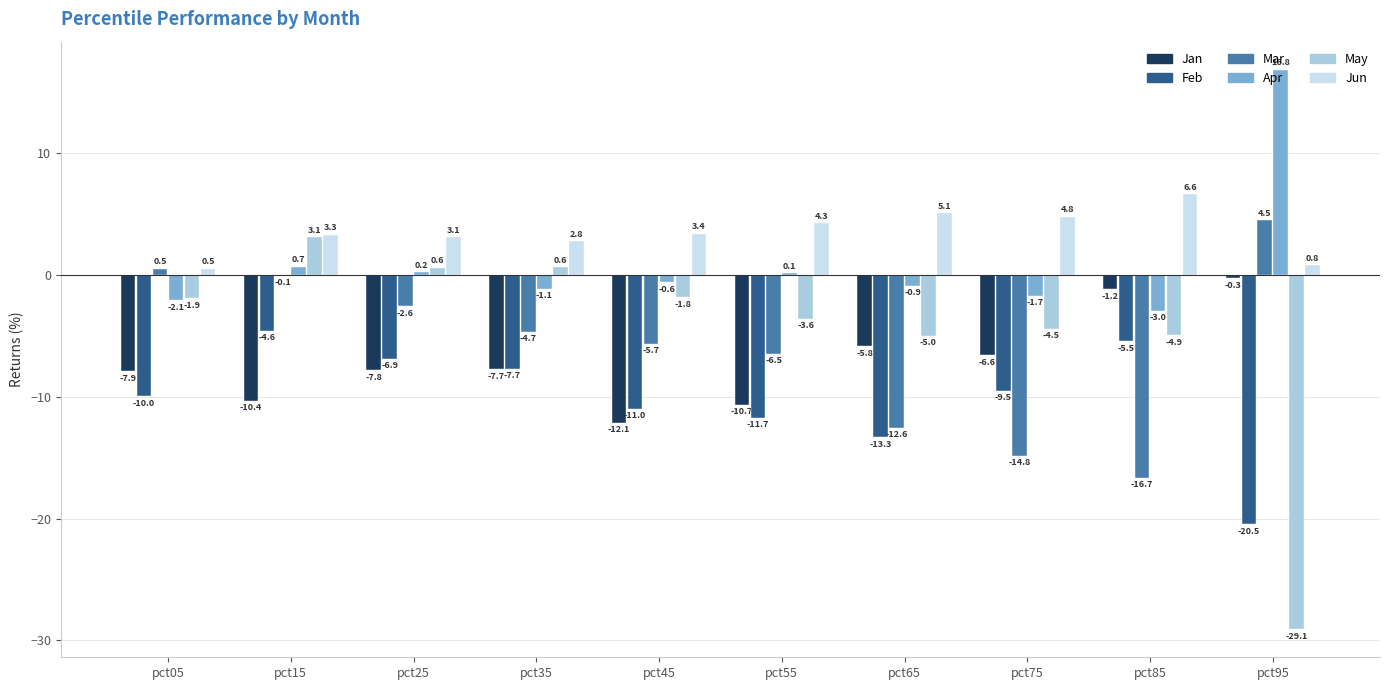

At which label does Mar first exceed -4?

pct05